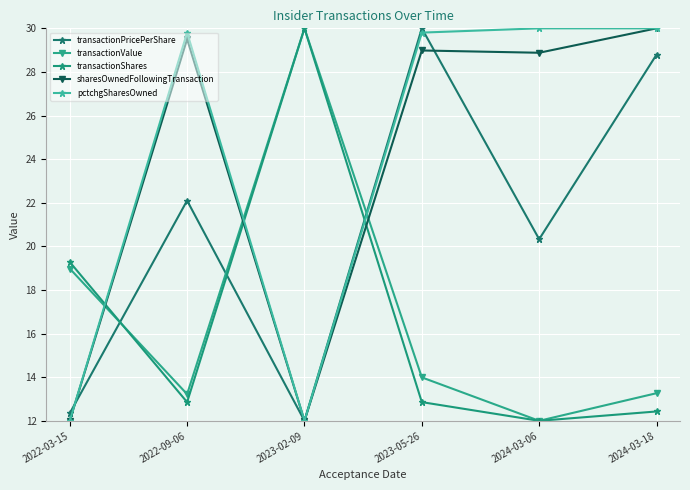

What is the minimum value shown in the chart?

12.0